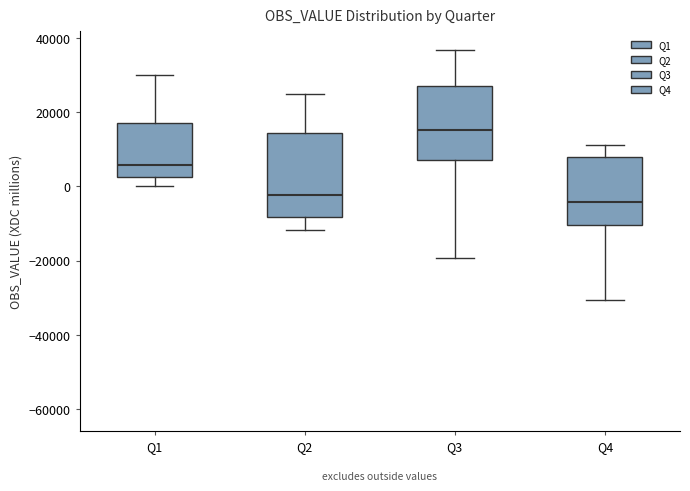

Reading left to right, transcribe this box plot: for each box, give where its median line is, the range the box spans, and where its two whiskers end, as read against the y-axis. The values are not printed on the chart, so give them approximately, as read against the axis.

Q1: median 6000, box 2000 to 18000, whiskers 0 to 30000
Q2: median -2000, box -8000 to 14000, whiskers -12000 to 26000
Q3: median 16000, box 8000 to 28000, whiskers -20000 to 36000
Q4: median -4000, box -10000 to 8000, whiskers -30000 to 12000